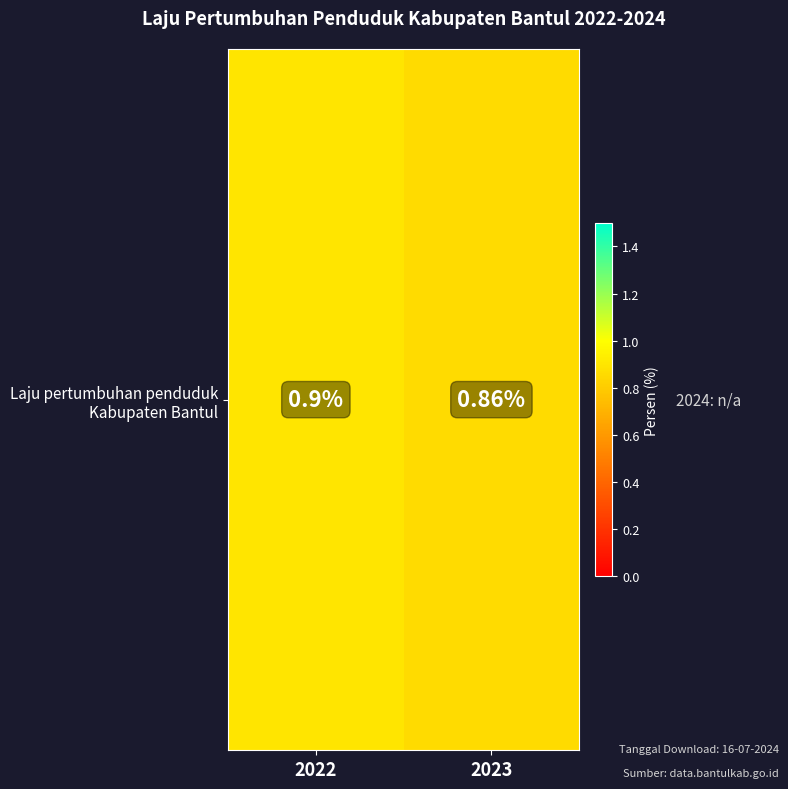

Which label corresponds to the smallest value in the chart?

2023